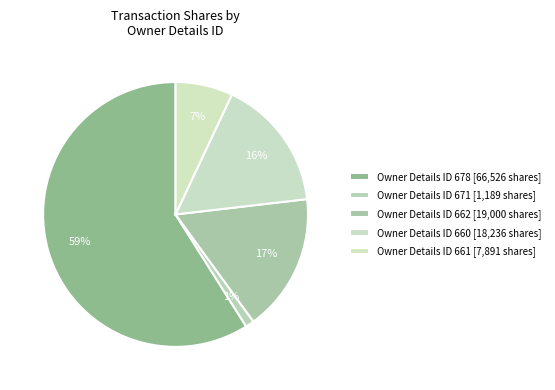

Count the number of slices in the pie.

5